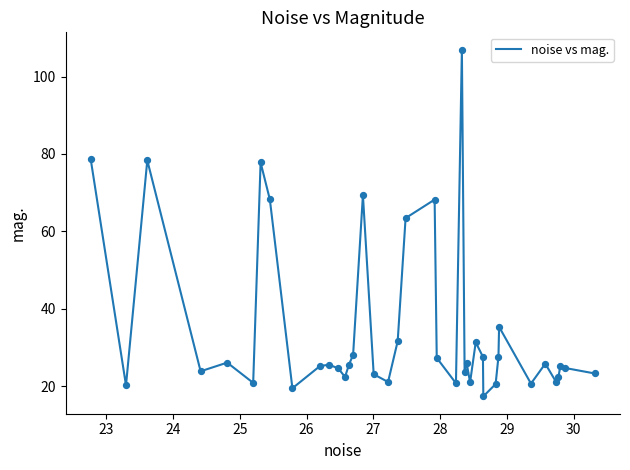

What is the difference between the maximum and minimum values?

89.5